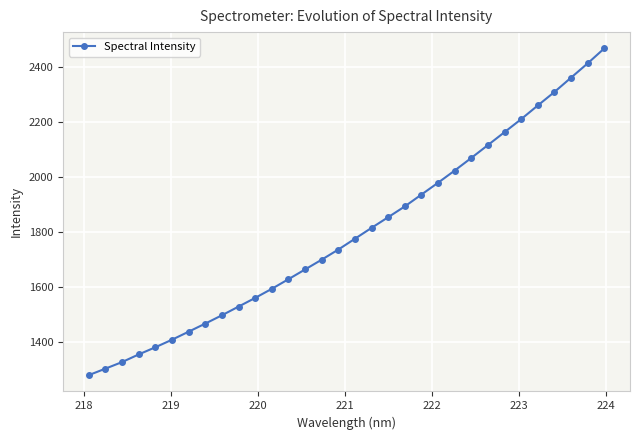

What is the greatest value displayed?

2469.1